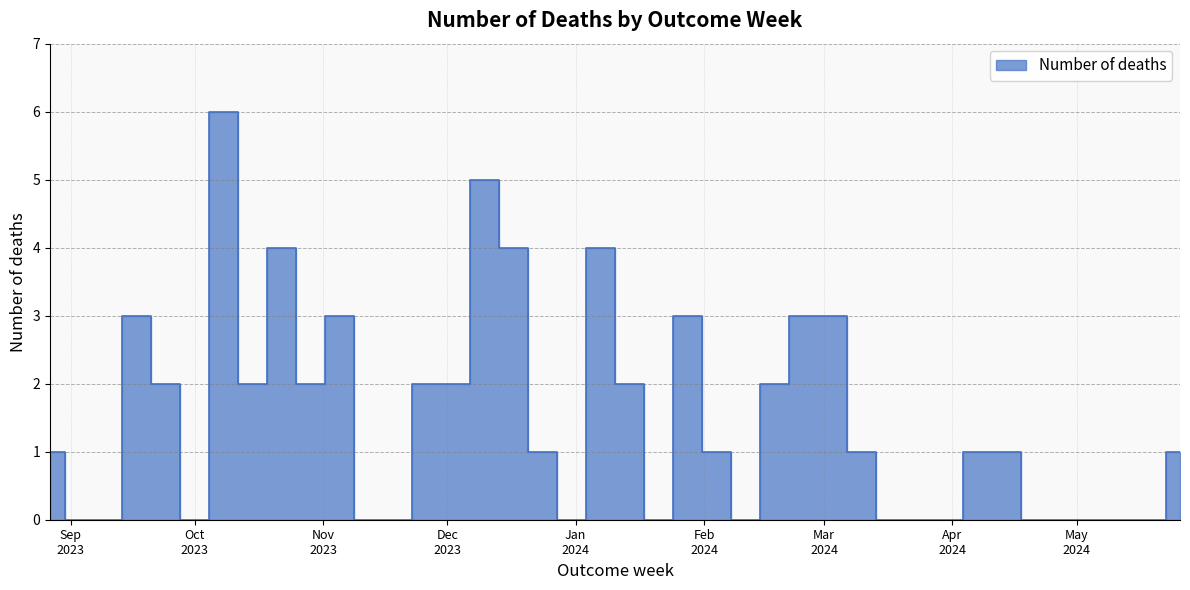

Between 2024-01-21 and 2024-01-28, which is larger?

2024-01-28